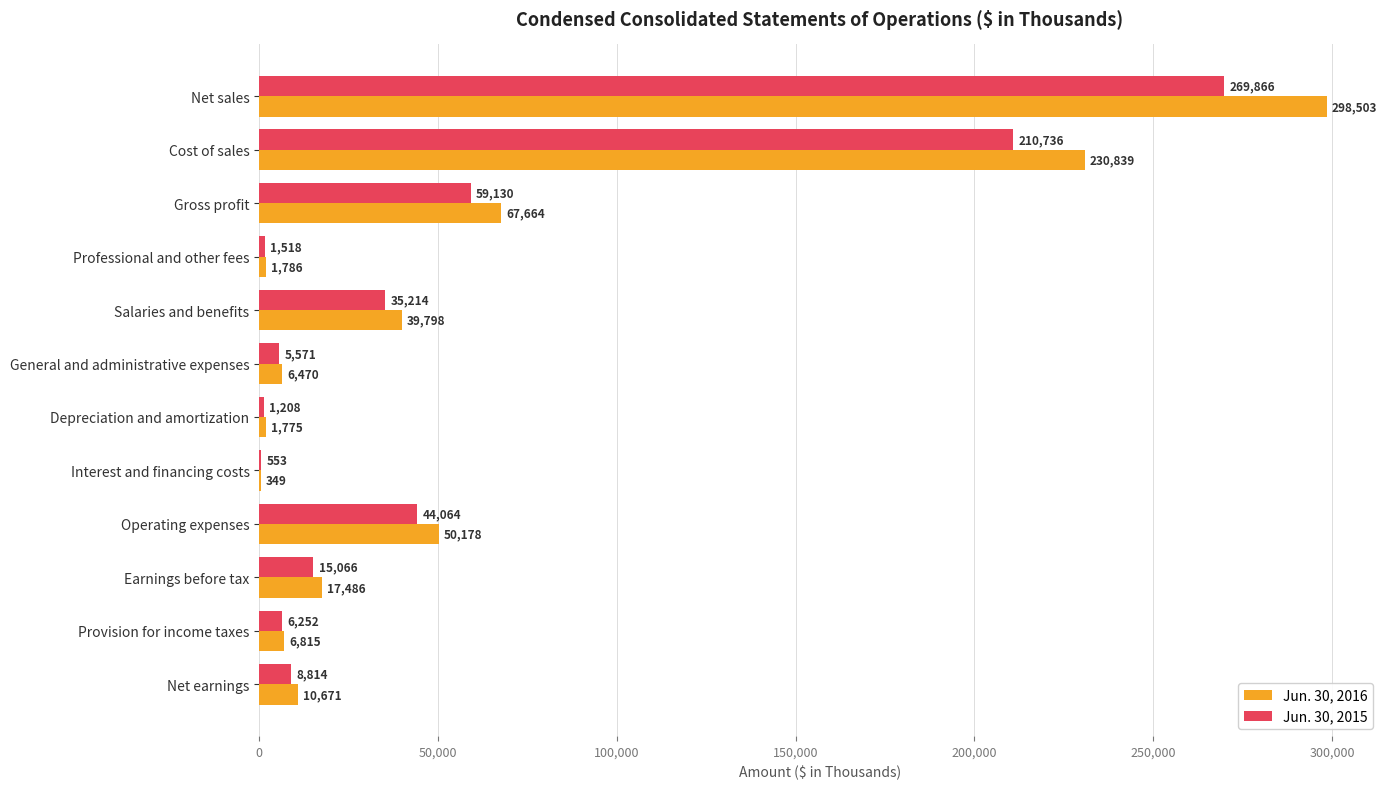

What is the sum of all Jun. 30, 2015 values?

657992